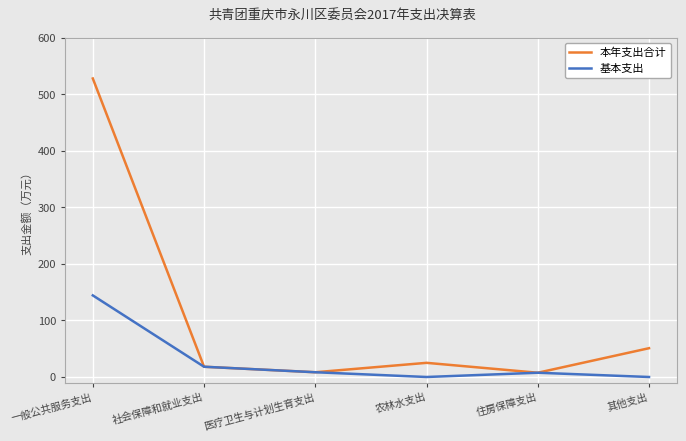

True or false: 基本支出 has a value of 255.1 at 一般公共服务支出.

False